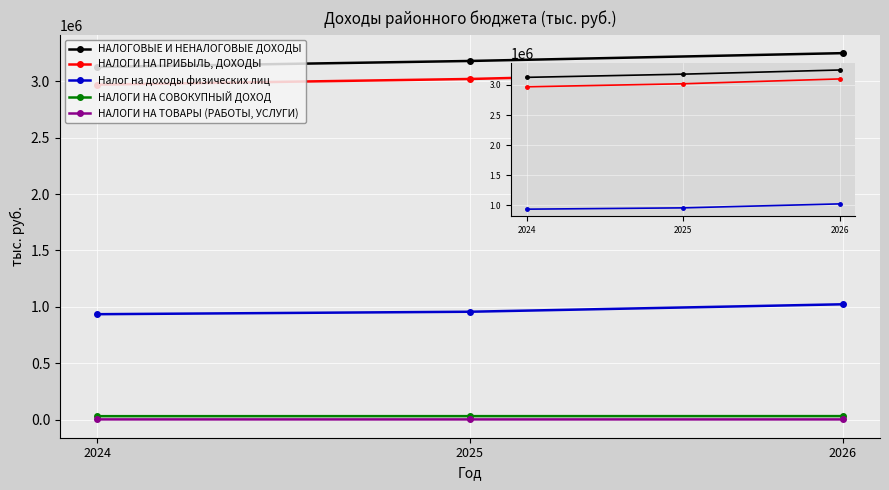

What is the value of the НАЛОГОВЫЕ И НЕНАЛОГОВЫЕ ДОХОДЫ point at the 2nd from the left?

3178421.2